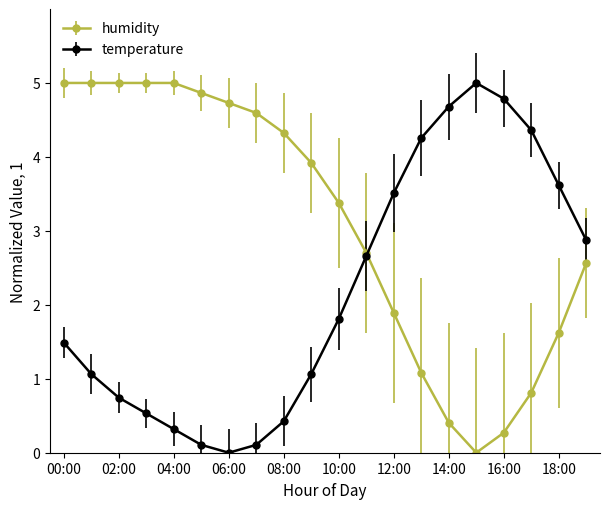

Rank the series by their average value, from lowest to highest.

temperature, humidity